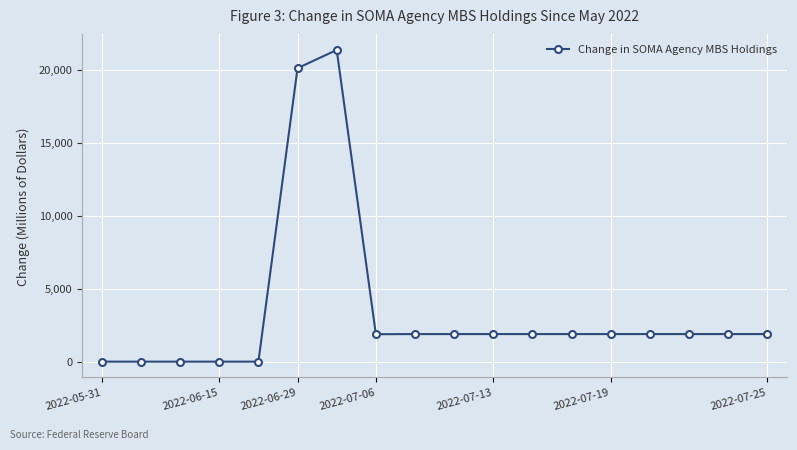

What is the maximum value shown in the chart?

21369